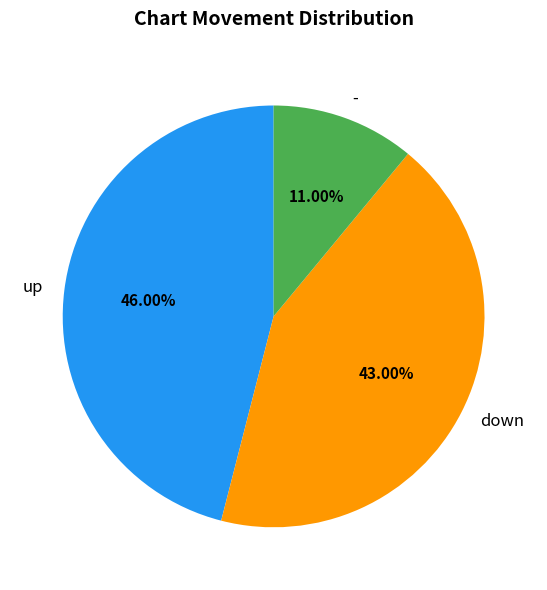

What is the largest slice in the pie chart?

up